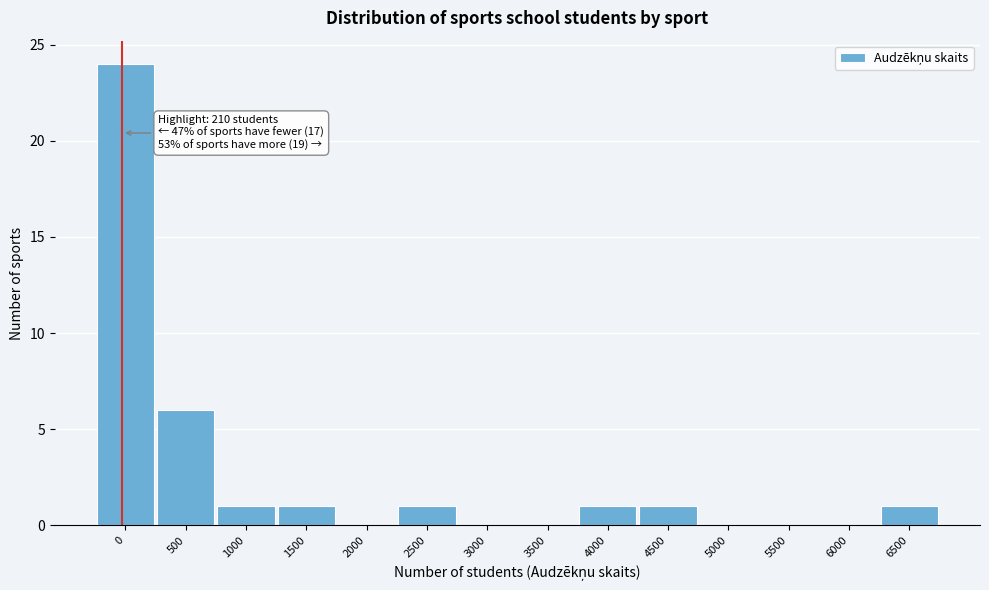

Reading right to left, transcribe all the data shown in this chart.

6500=1	6000=0	5500=0	5000=0	4500=1	4000=1	3500=0	3000=0	2500=1	2000=0	1500=1	1000=1	500=6	0=24